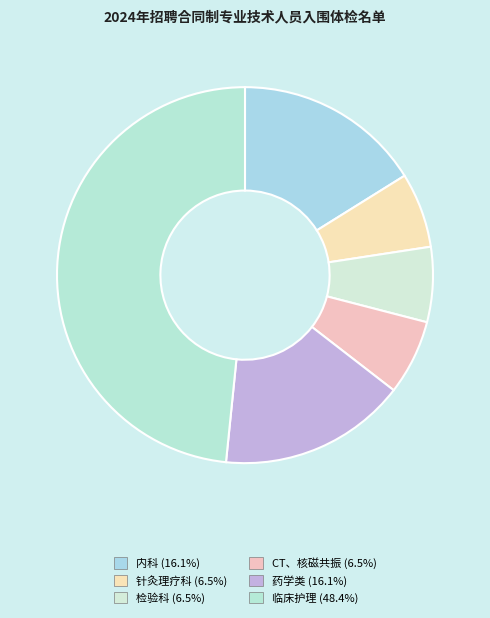

What percentage do 临床护理 and 检验科 together represent?

54.8%